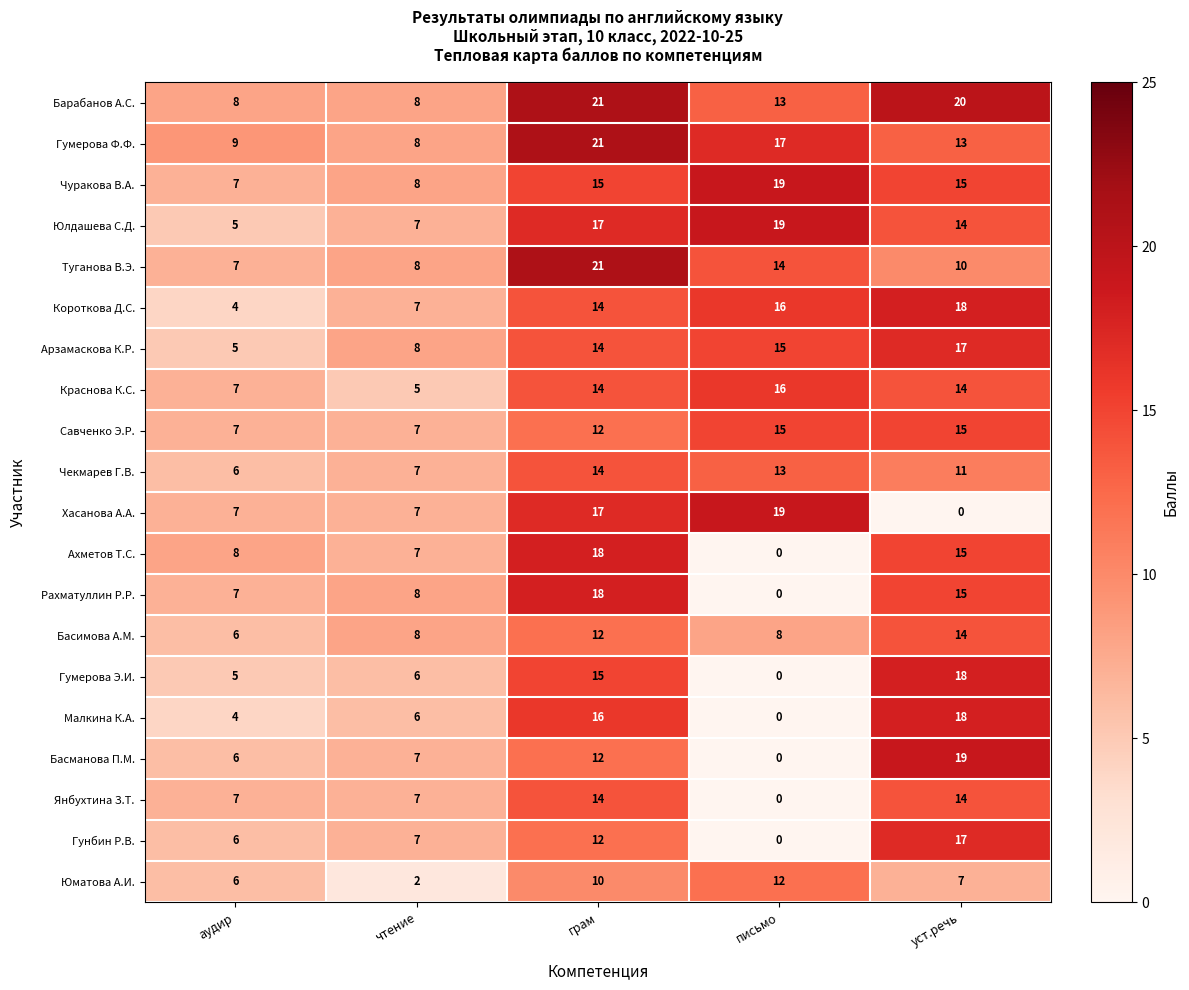

What is the approximate value of Чуракова В.А. at чтение, to the nearest 5?

10